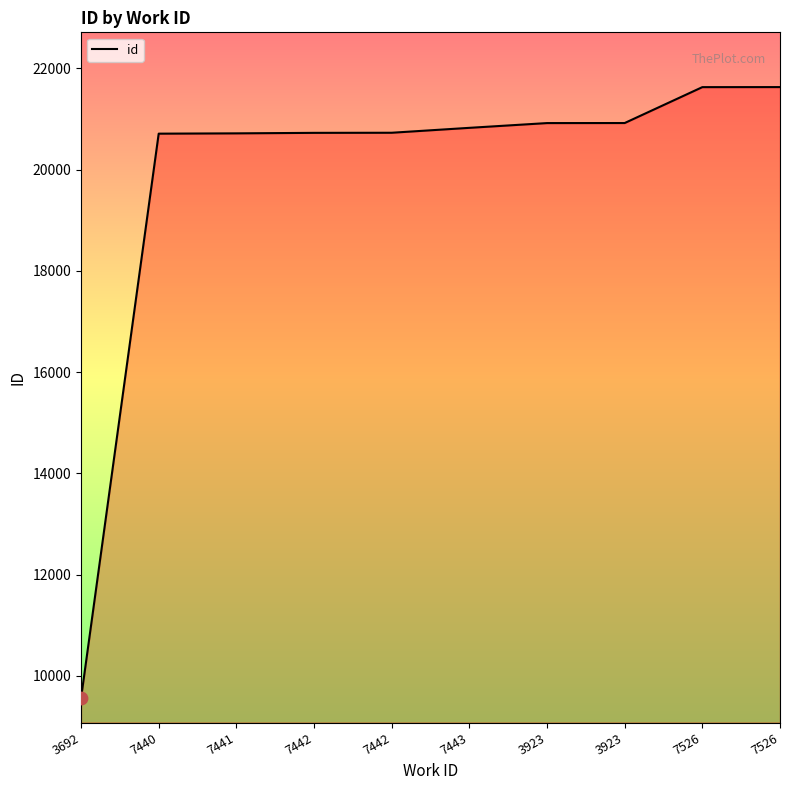

Which has a higher value, 7440 or 7442?

7442